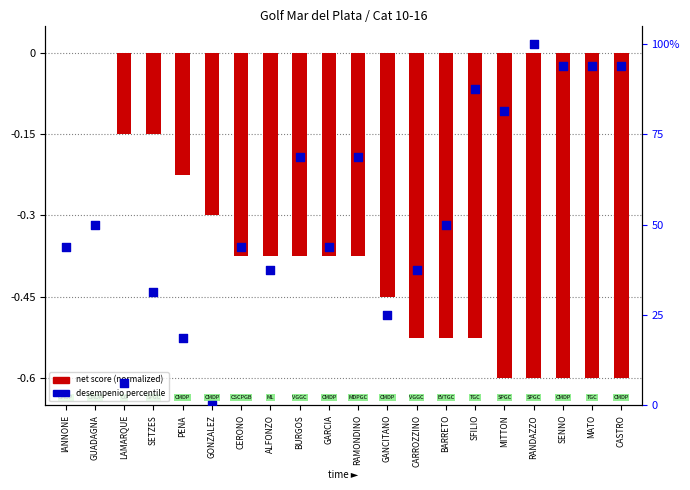

What are all the series names shown in the legend?

net score (normalized), desempenio percentile